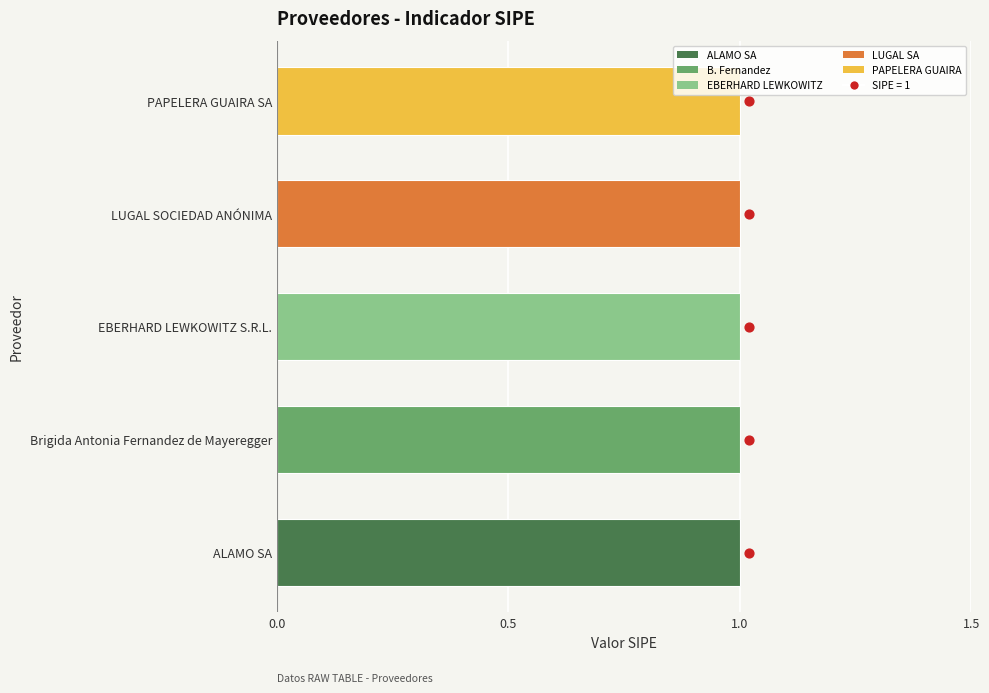

What is the change in value from 0.5 to 1.0?

+1